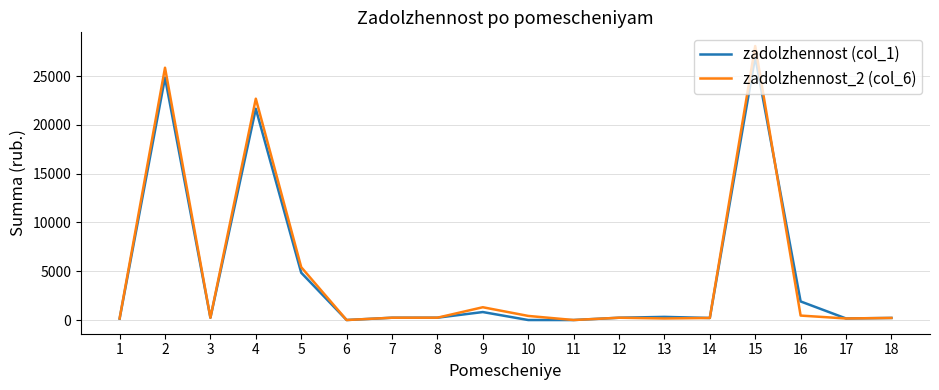

Which series has the largest range (max minus min)?

zadolzhennost_2 (col_6)